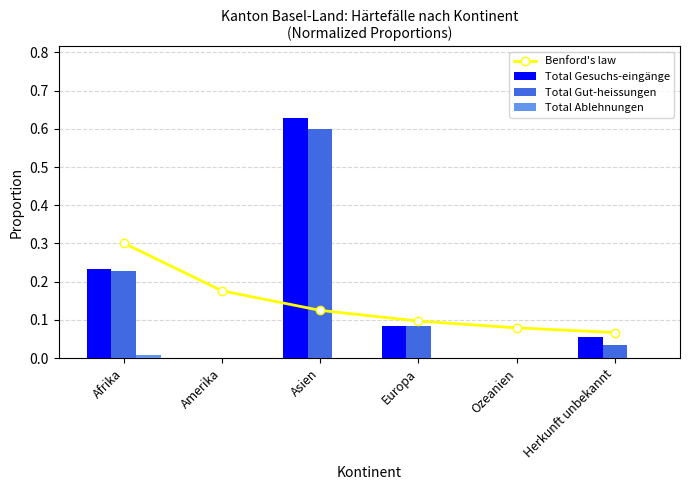

Which series has the widest spread of values?

Total Gesuchs-eingänge